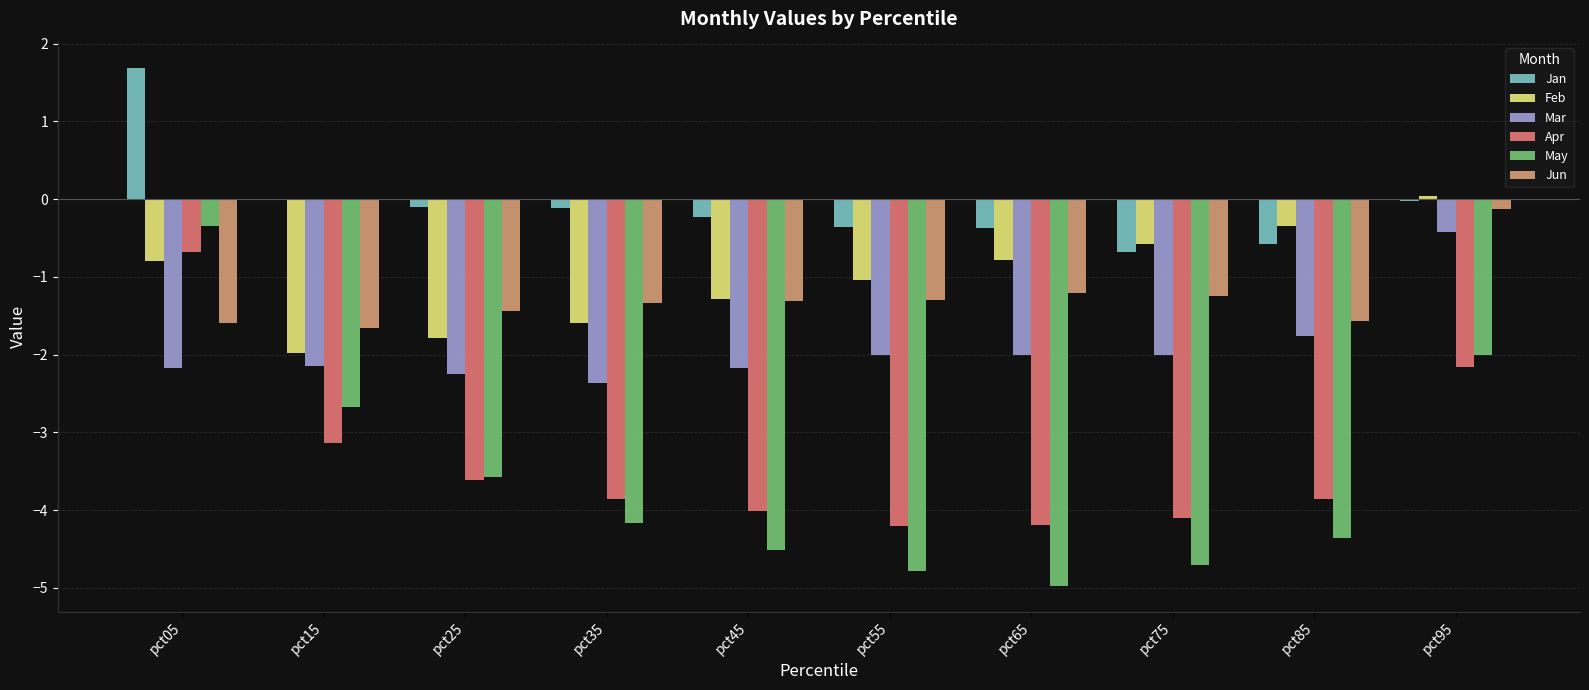

What is the difference between the Apr values at pct55 and pct35?

0.3